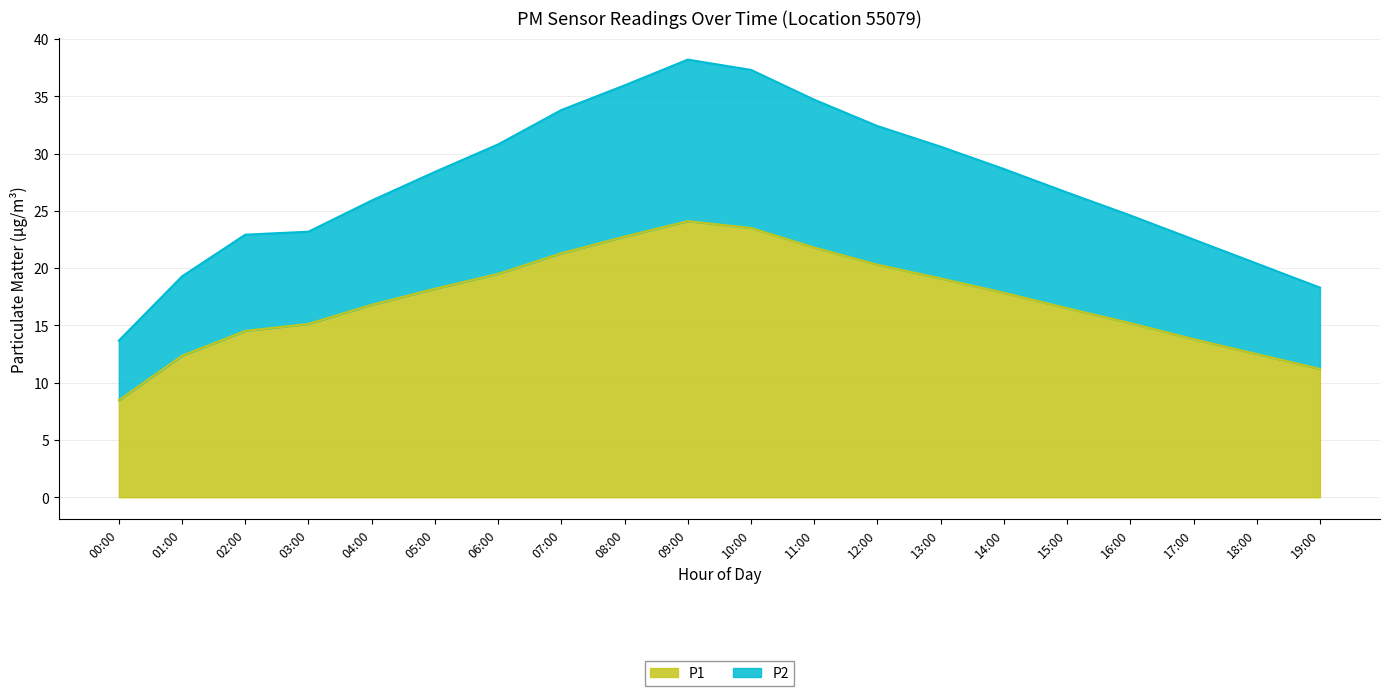

What position from the left is 09:00?

10